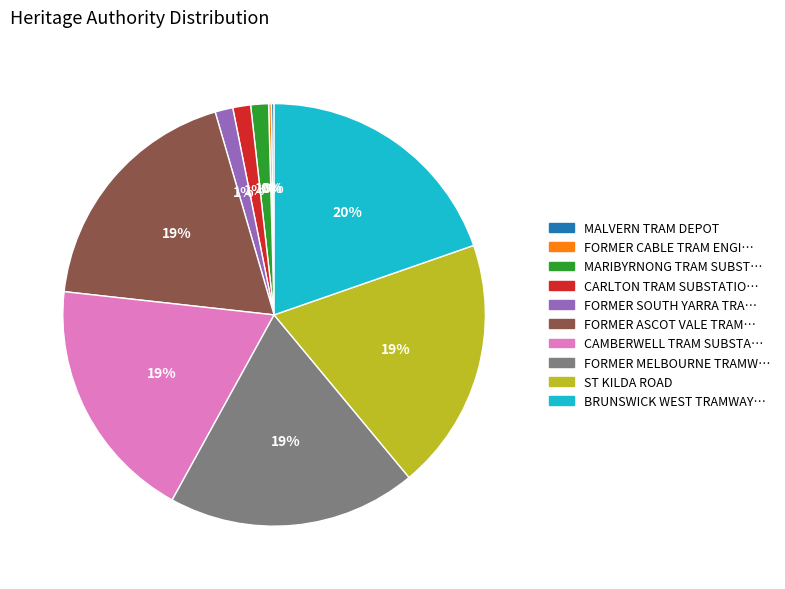

To the nearest percent, what is the average slice percentage?

10%